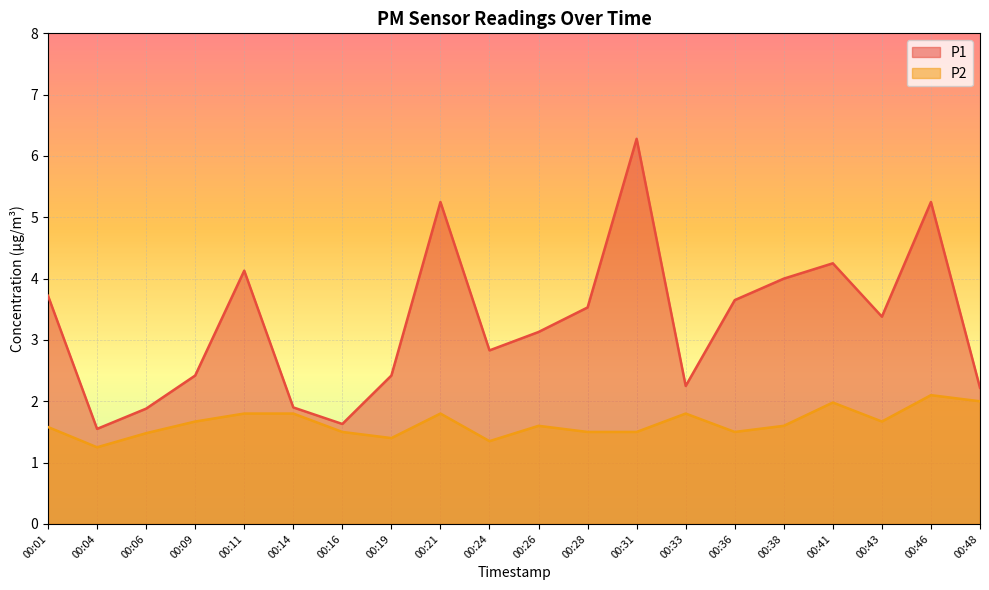

What is the spread (max minus min) of values at 00:31?

4.8